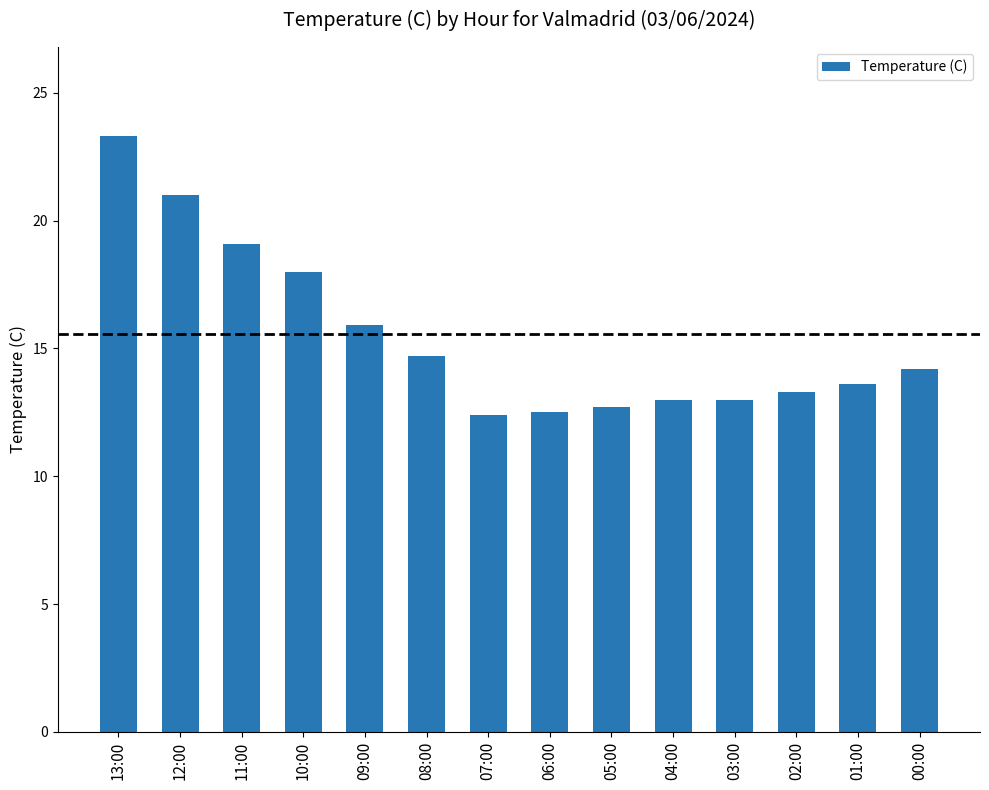

Which label corresponds to the largest value in the chart?

13:00